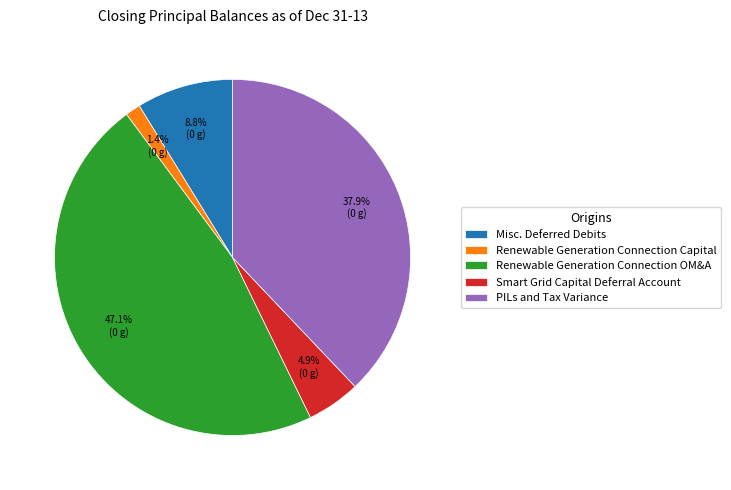

How much of the chart is everything except PILs and Tax Variance?

62.1%